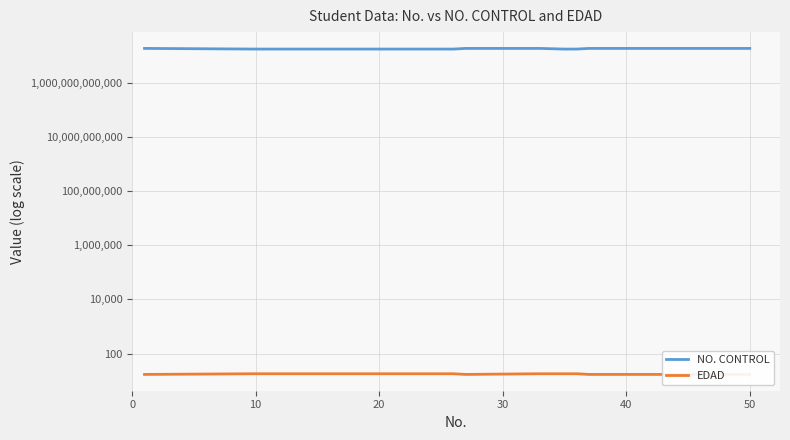

True or false: EDAD has more than 0 points higher than both neighbors.

False